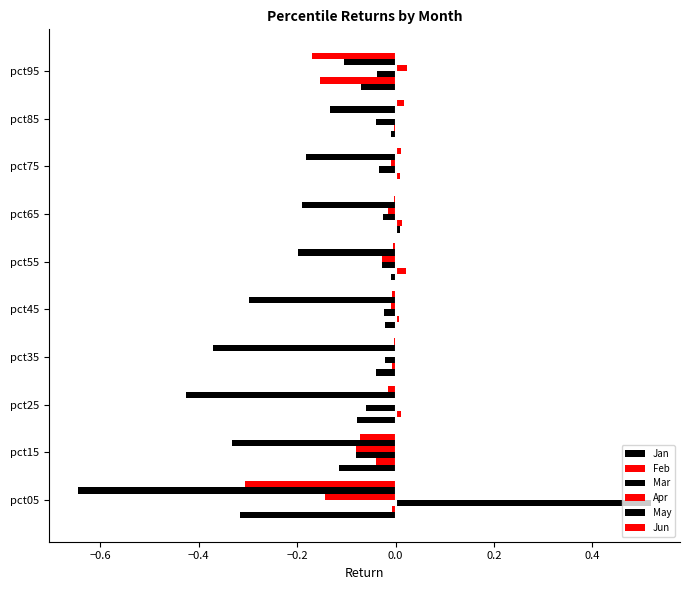

How many categories are shown in the chart?

10